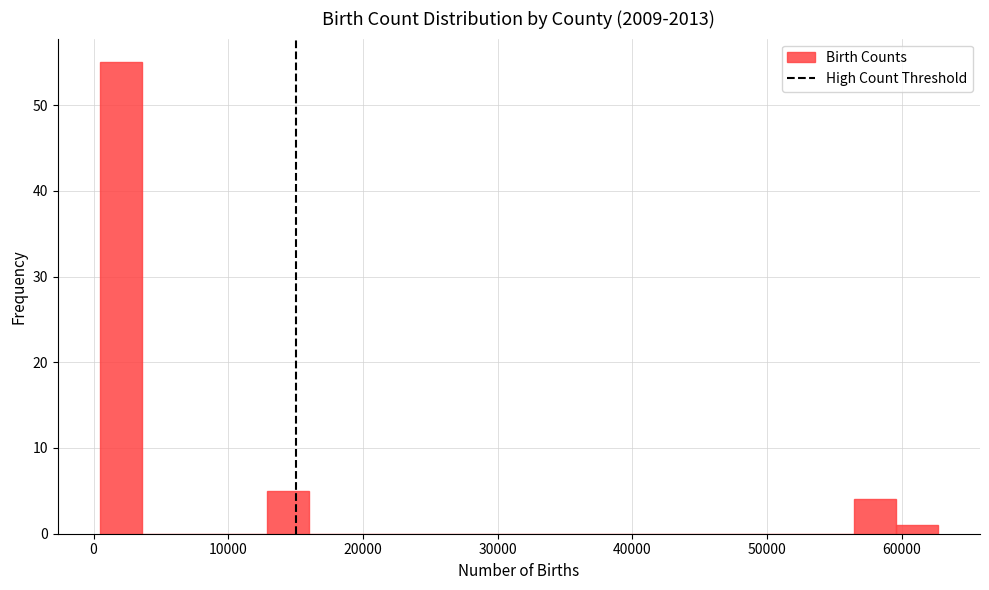

Around what value on the x-axis is the tallest bar? Give the approximate position of its centre, as read against the axis.

2000